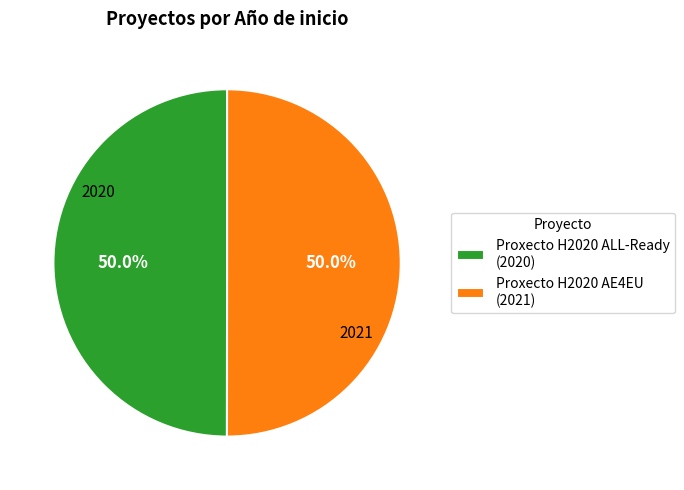

How many segments does this pie chart have?

2